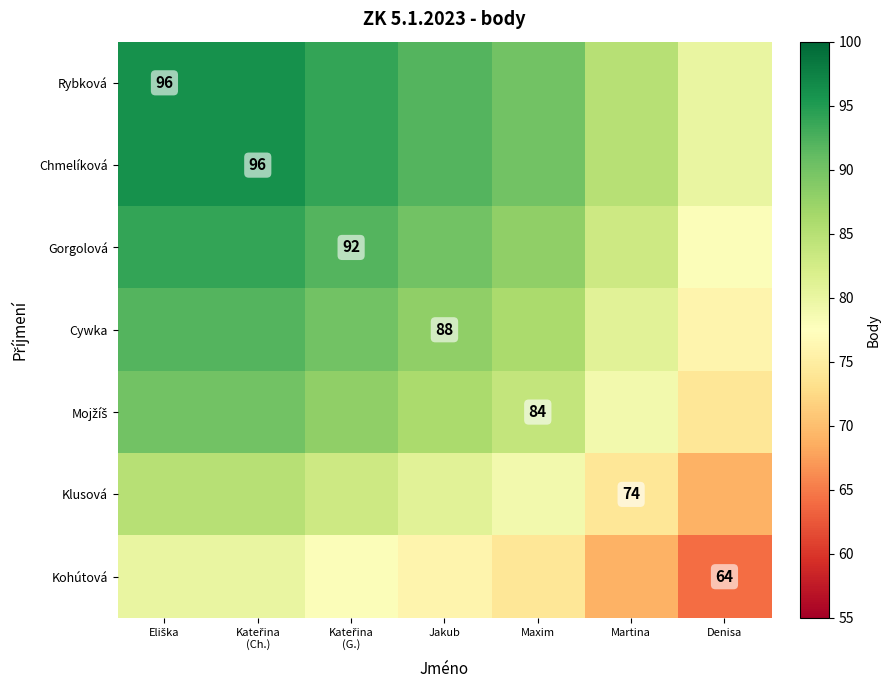

List the labels in order of Klusová value, smallest first.

Denisa, Martina, Maxim, Jakub, Kateřina (G.), Eliška, Kateřina (Ch.)